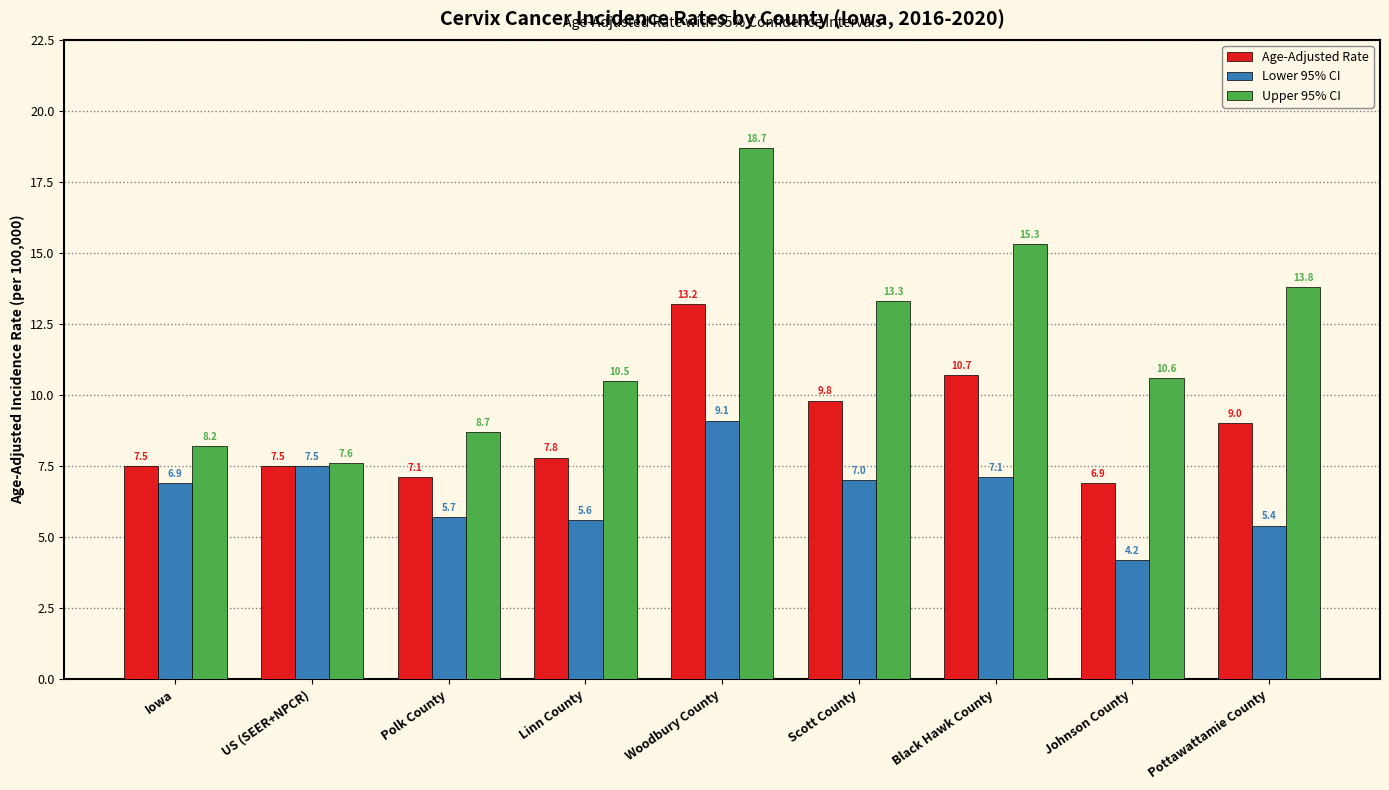

Reading left to right, what are all the values shown in this chart?

Age-Adjusted Rate: 7.5	7.5	7.1	7.8	13.2	9.8	10.7	6.9	9.0
Lower 95% CI: 6.9	7.5	5.7	5.6	9.1	7.0	7.1	4.2	5.4
Upper 95% CI: 8.2	7.6	8.7	10.5	18.7	13.3	15.3	10.6	13.8